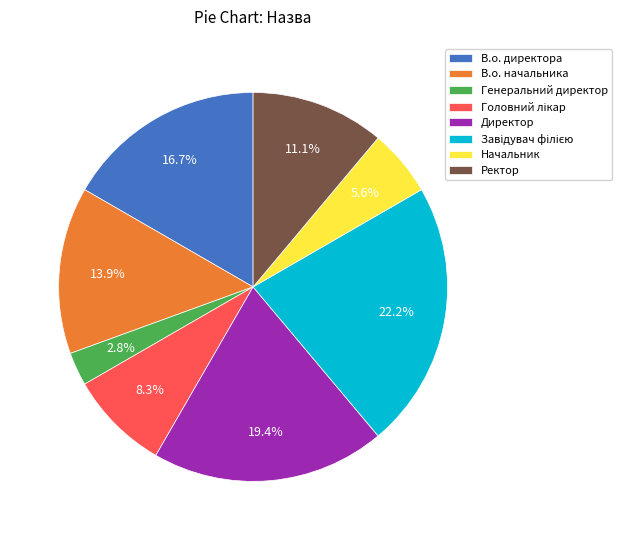

What percentage is the Директор slice, to the nearest percent?

19%